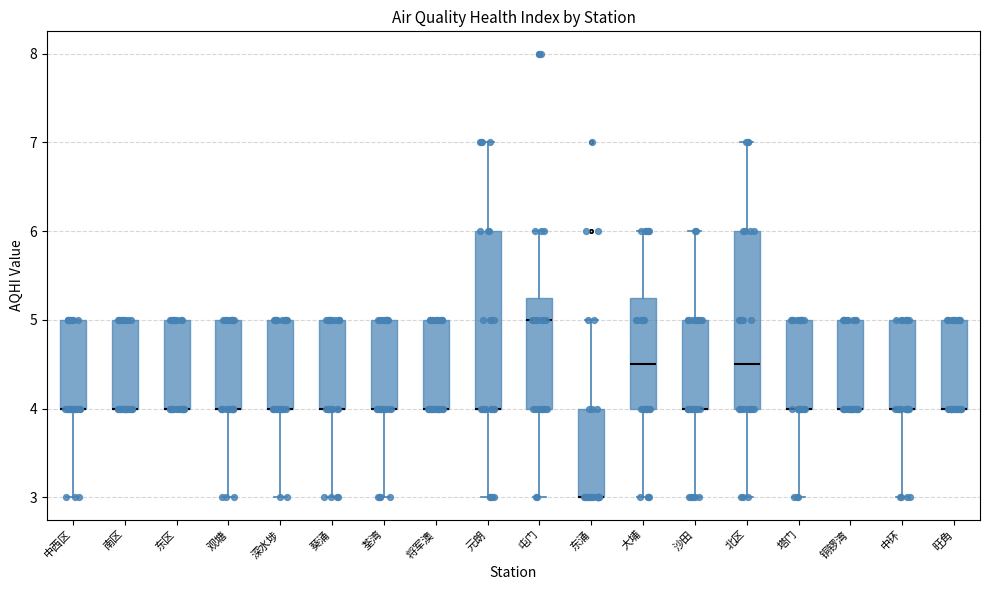

Reading left to right, read every box against the y-axis: the position of its median line, the range the box covers, and the ends of its whiskers. The values are not printed on the chart, so give them approximately, as read against the axis.

中西区: median 4.0 (drawn on the box's lower edge), box 4.0 to 5.0, whiskers 3.0 to 5.0
南区: median 4.0 (drawn on the box's lower edge), box 4.0 to 5.0, whiskers 4.0 to 5.0
东区: median 4.0 (drawn on the box's lower edge), box 4.0 to 5.0, whiskers 4.0 to 5.0
观塘: median 4.0 (drawn on the box's lower edge), box 4.0 to 5.0, whiskers 3.0 to 5.0
深水埗: median 4.0 (drawn on the box's lower edge), box 4.0 to 5.0, whiskers 3.0 to 5.0
葵涌: median 4.0 (drawn on the box's lower edge), box 4.0 to 5.0, whiskers 3.0 to 5.0
荃湾: median 4.0 (drawn on the box's lower edge), box 4.0 to 5.0, whiskers 3.0 to 5.0
将军澳: median 4.0 (drawn on the box's lower edge), box 4.0 to 5.0, whiskers 4.0 to 5.0
元朗: median 4.0 (drawn on the box's lower edge), box 4.0 to 6.0, whiskers 3.0 to 7.0
屯门: median 5.0, box 4.0 to 5.3, whiskers 3.0 to 6.0
东涌: median 3.0 (drawn on the box's lower edge), box 3.0 to 4.0, whiskers 3.0 to 5.0
大埔: median 4.5, box 4.0 to 5.3, whiskers 3.0 to 6.0
沙田: median 4.0 (drawn on the box's lower edge), box 4.0 to 5.0, whiskers 3.0 to 6.0
北区: median 4.5, box 4.0 to 6.0, whiskers 3.0 to 7.0
塔门: median 4.0 (drawn on the box's lower edge), box 4.0 to 5.0, whiskers 3.0 to 5.0
铜锣湾: median 4.0 (drawn on the box's lower edge), box 4.0 to 5.0, whiskers 4.0 to 5.0
中环: median 4.0 (drawn on the box's lower edge), box 4.0 to 5.0, whiskers 3.0 to 5.0
旺角: median 4.0 (drawn on the box's lower edge), box 4.0 to 5.0, whiskers 4.0 to 5.0